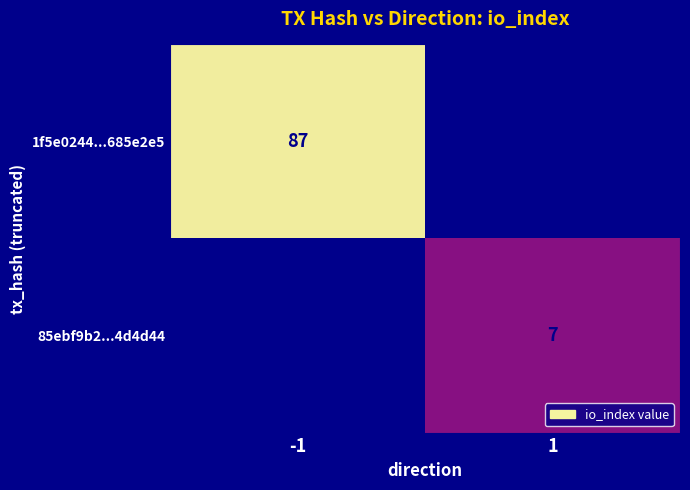

Is the value of 85ebf9b2...4d4d44 at 1 greater than the value of 1f5e0244...685e2e5 at -1?

No